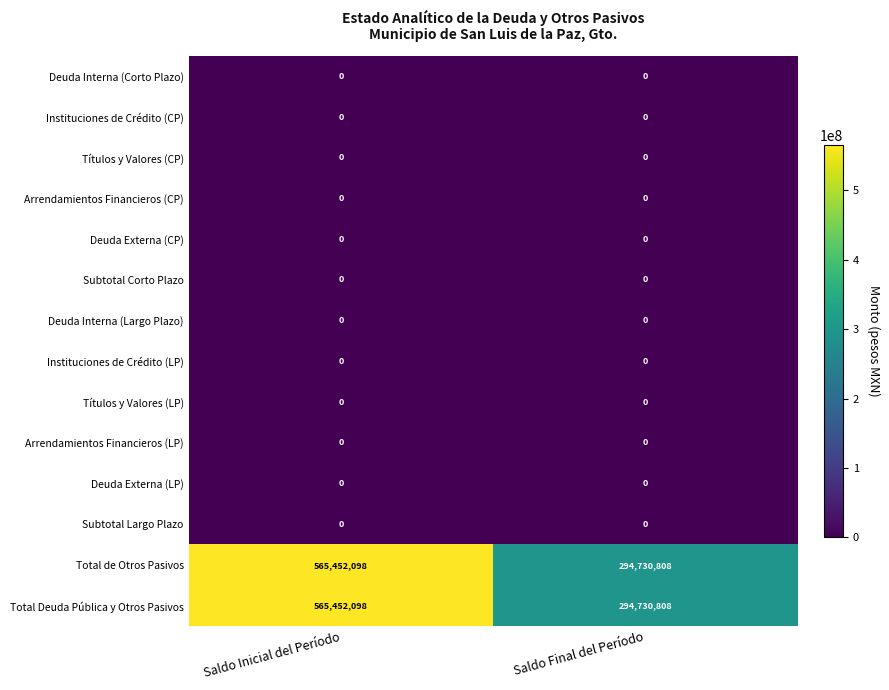

What is the total value across all series at Saldo Inicial del Período?

1130904196